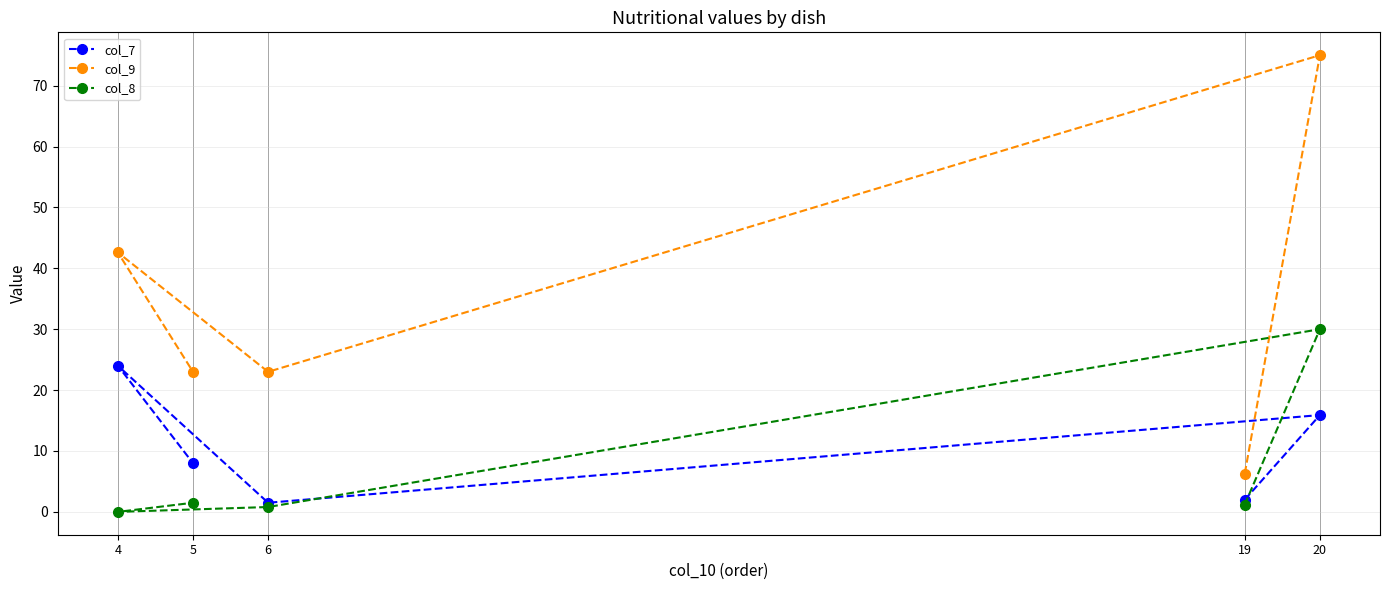

Which has a higher value, 5 or 4?

4